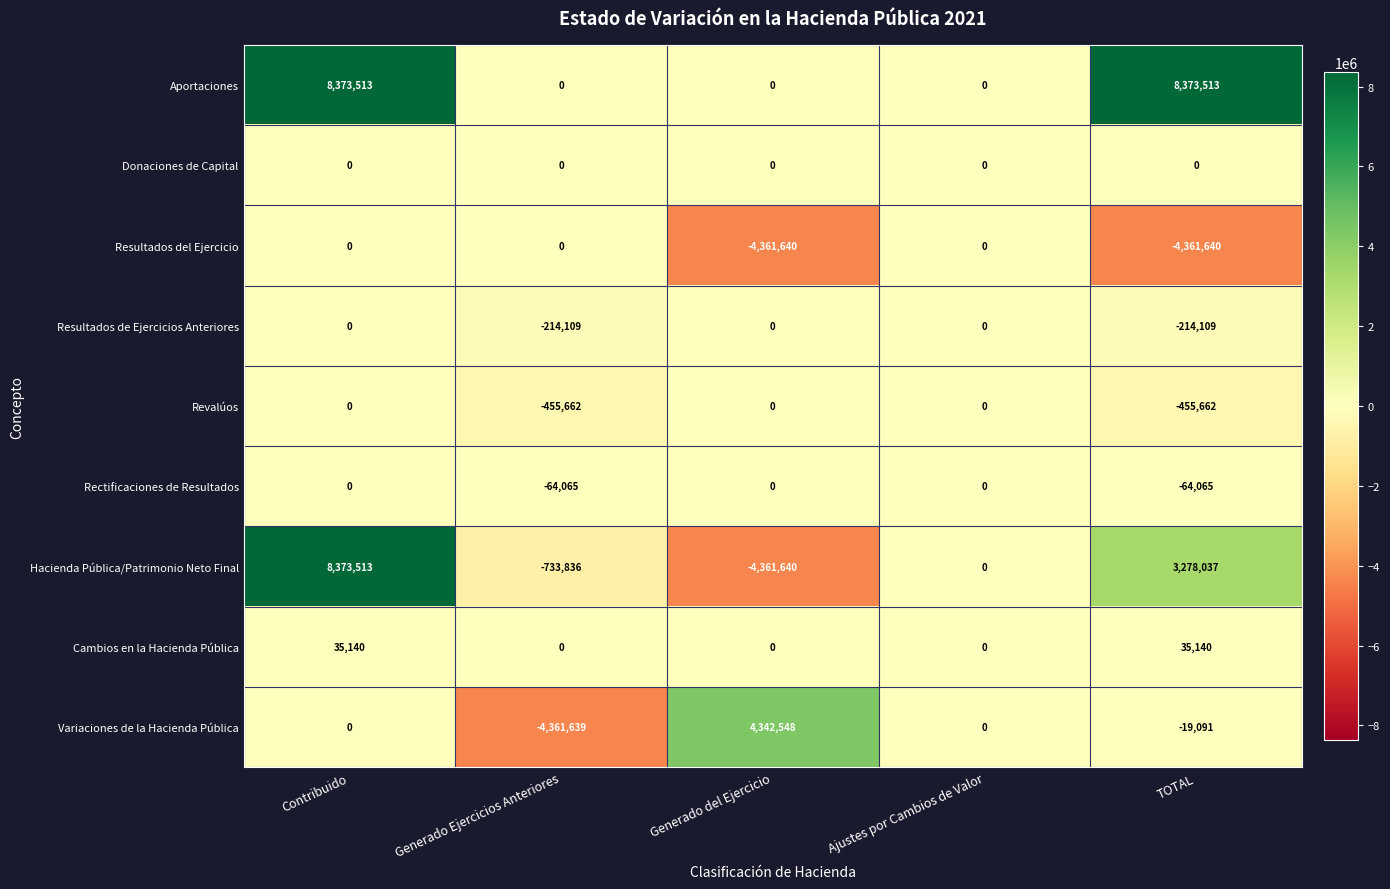

Read the Revalúos value at Generado Ejercicios Anteriores.

-455662